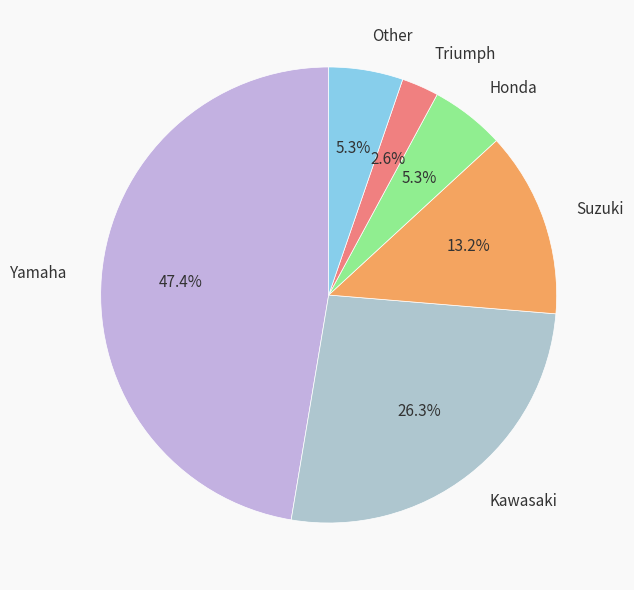

Approximately how many times larger is the value at Triumph compared to Other?

0.5